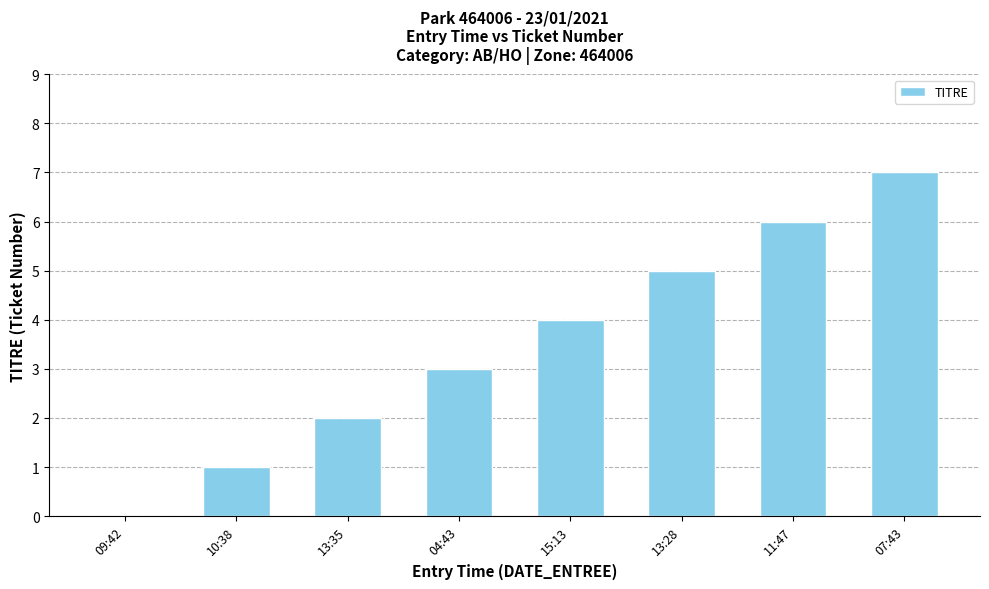

What is the difference between the values at 09:42 and 13:28?

5